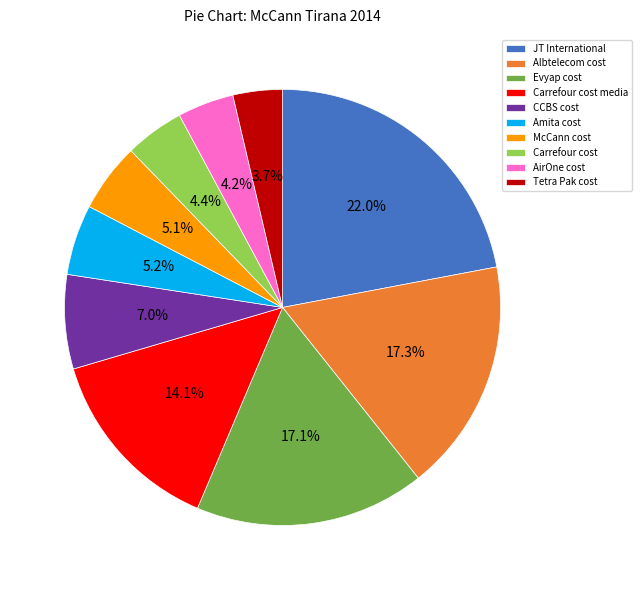

Between McCann cost and Evyap cost, which is larger?

Evyap cost